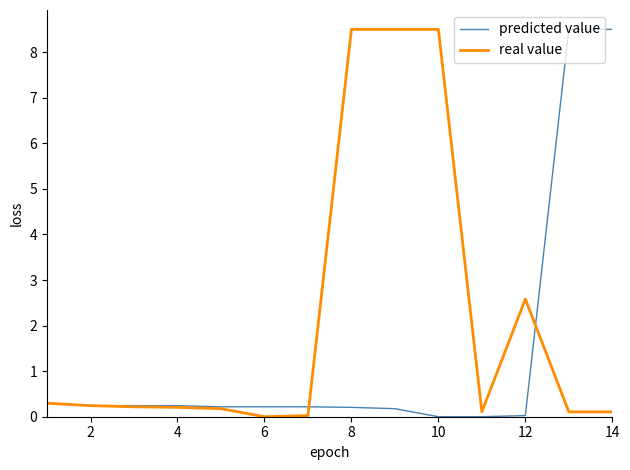

What is the maximum value shown in the chart?

8.5